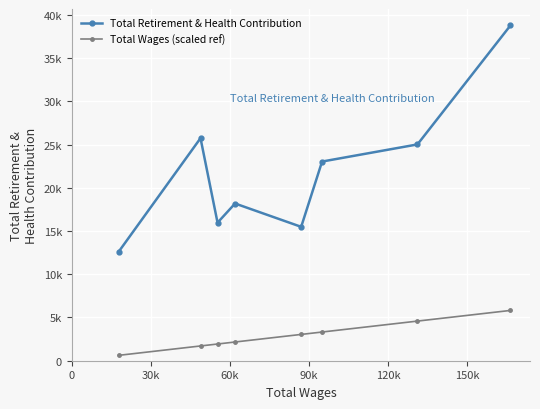

True or false: Total Wages (scaled ref) and Total Retirement & Health Contribution cross at least once.

False